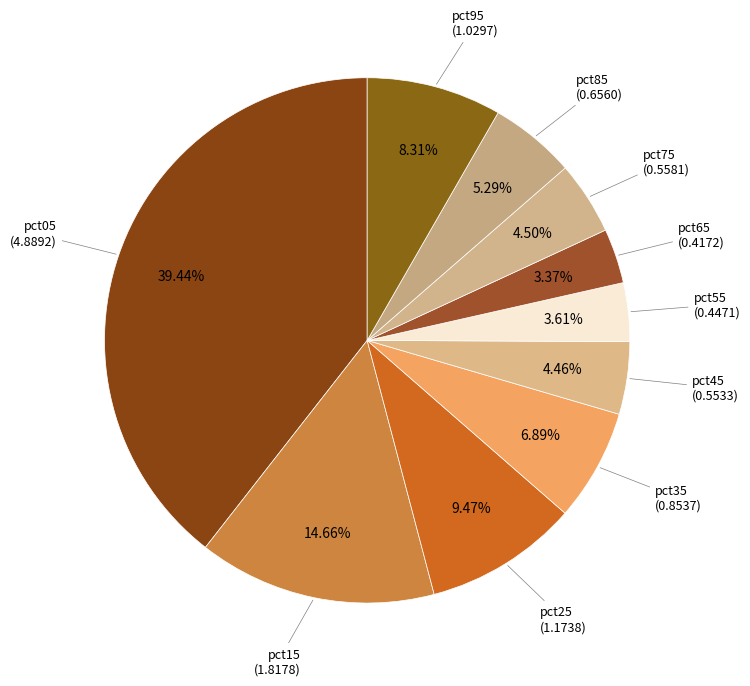

Which has a higher value, pct75 or pct55?

pct75